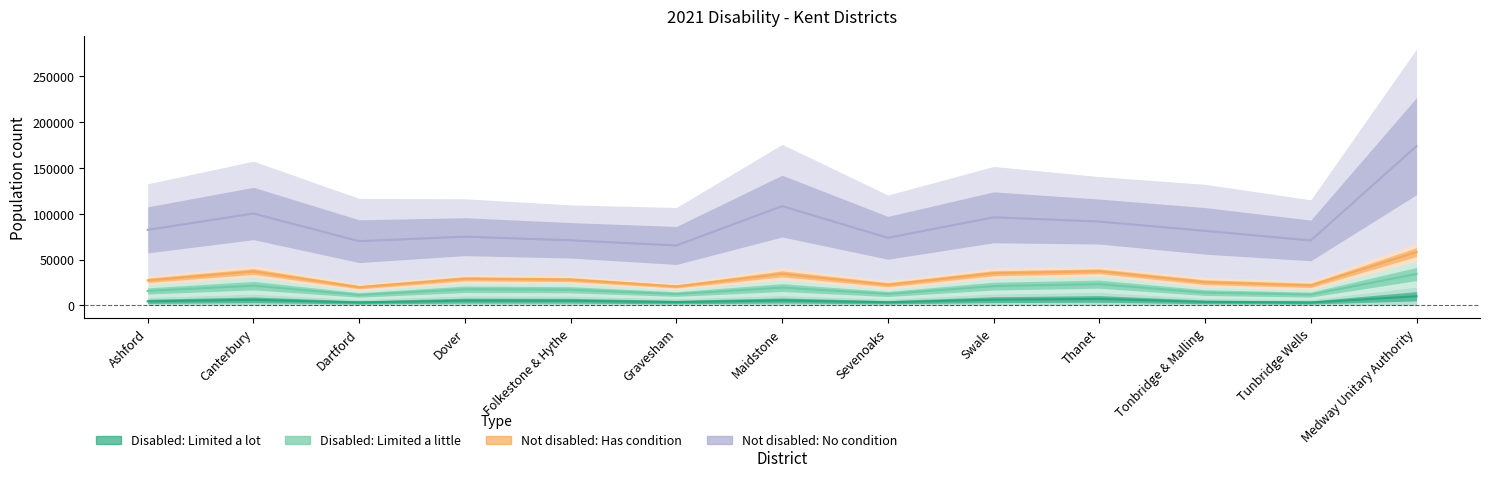

What value does the Not disabled: Has condition series have at Folkestone & Hythe?

28203.0